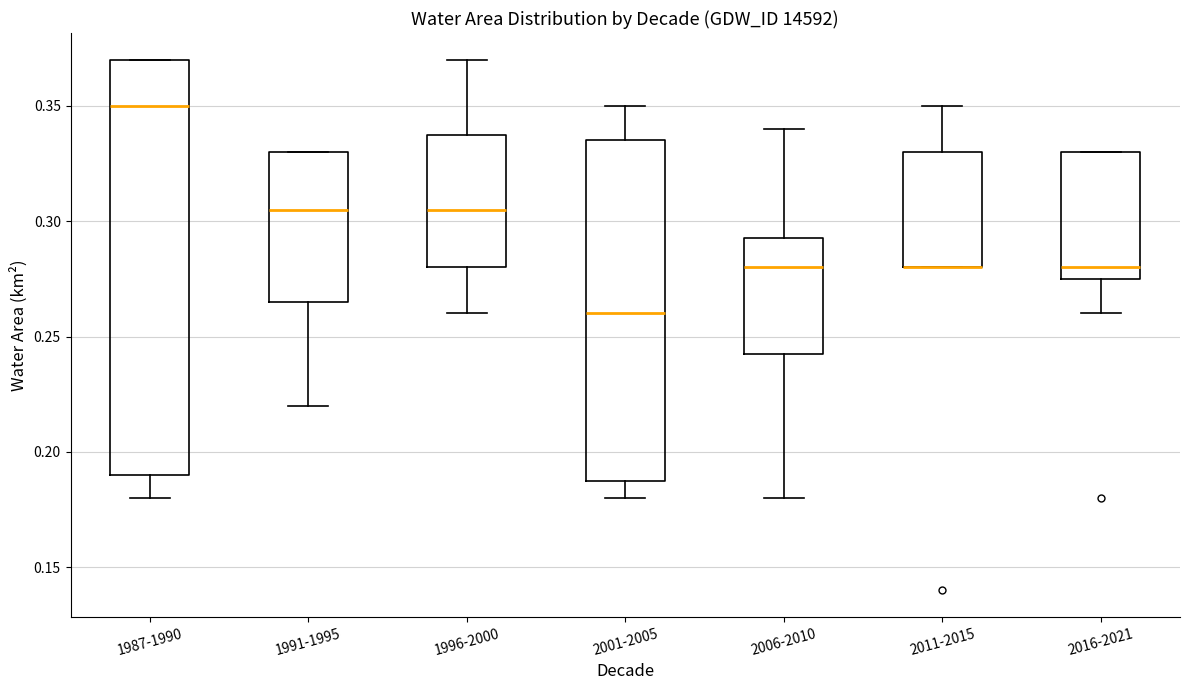

Comparing the boxes themselves (not the whiskers), which one is the tallest?

1987-1990